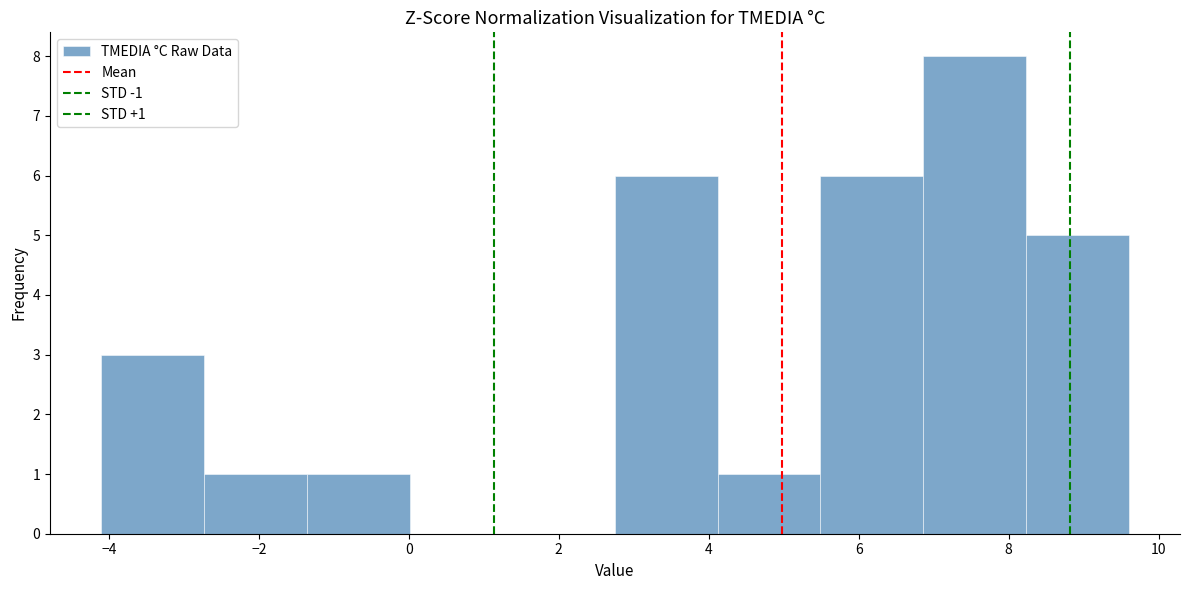

Which range on the x-axis has the tallest bar?

6.8 to 8.2